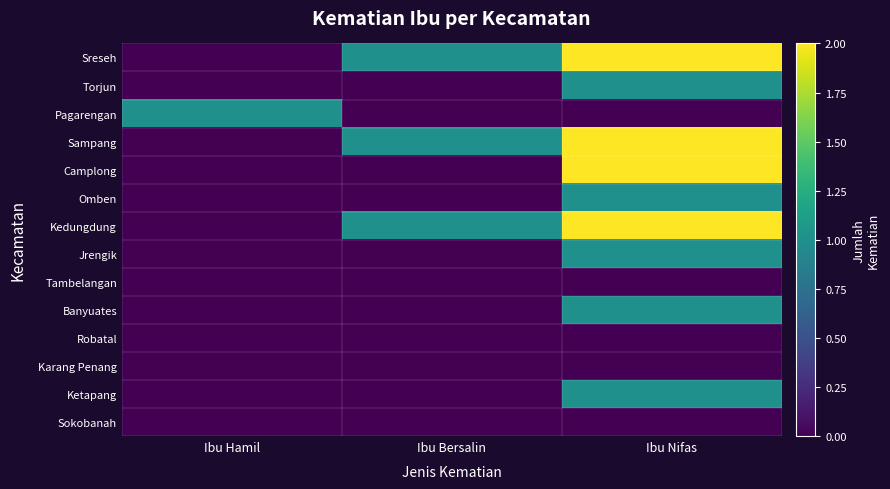

Reading left to right, what are all the values shown in this chart?

Sreseh: Ibu Hamil=0	Ibu Bersalin=1	Ibu Nifas=2
Torjun: Ibu Hamil=0	Ibu Bersalin=0	Ibu Nifas=1
Pagarengan: Ibu Hamil=1	Ibu Bersalin=0	Ibu Nifas=0
Sampang: Ibu Hamil=0	Ibu Bersalin=1	Ibu Nifas=2
Camplong: Ibu Hamil=0	Ibu Bersalin=0	Ibu Nifas=2
Omben: Ibu Hamil=0	Ibu Bersalin=0	Ibu Nifas=1
Kedungdung: Ibu Hamil=0	Ibu Bersalin=1	Ibu Nifas=2
Jrengik: Ibu Hamil=0	Ibu Bersalin=0	Ibu Nifas=1
Tambelangan: Ibu Hamil=0	Ibu Bersalin=0	Ibu Nifas=0
Banyuates: Ibu Hamil=0	Ibu Bersalin=0	Ibu Nifas=1
Robatal: Ibu Hamil=0	Ibu Bersalin=0	Ibu Nifas=0
Karang Penang: Ibu Hamil=0	Ibu Bersalin=0	Ibu Nifas=0
Ketapang: Ibu Hamil=0	Ibu Bersalin=0	Ibu Nifas=1
Sokobanah: Ibu Hamil=0	Ibu Bersalin=0	Ibu Nifas=0